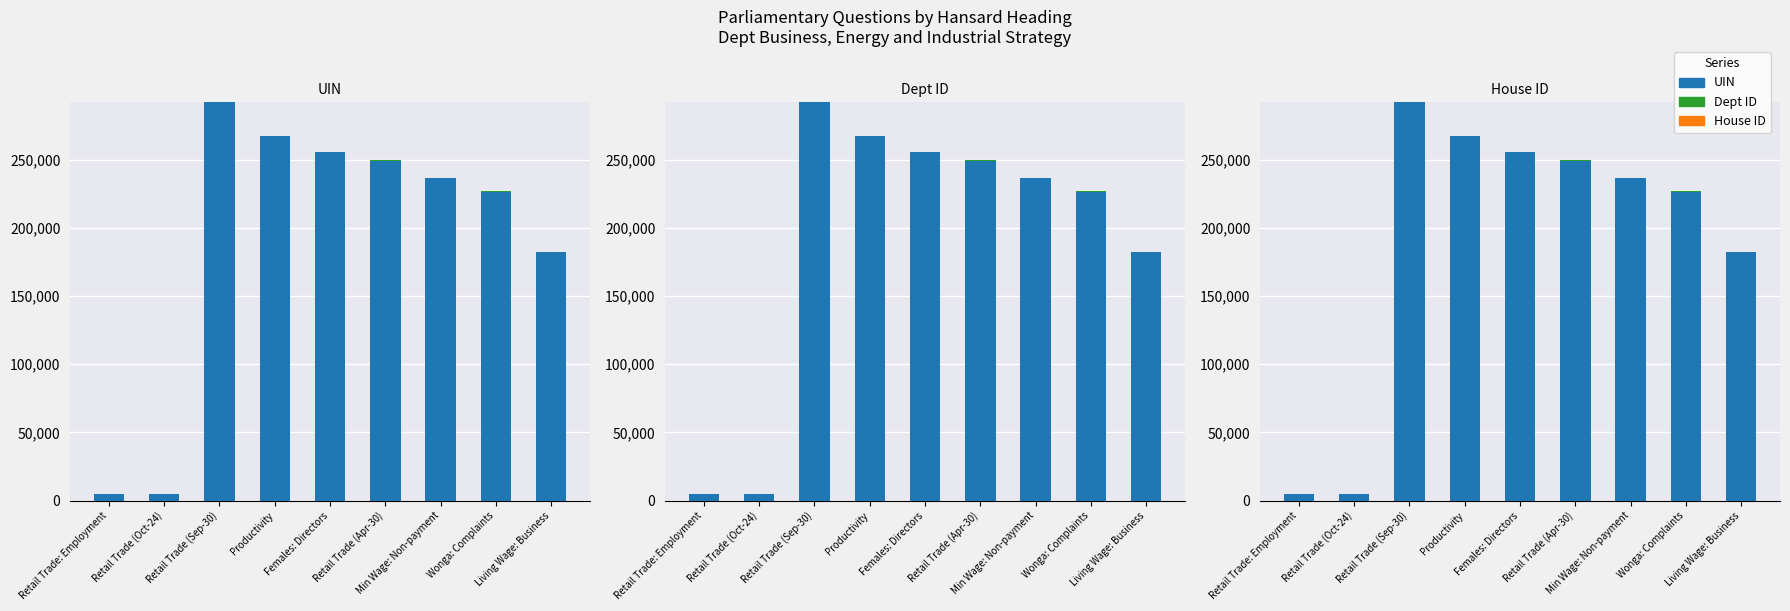

What is the highest value of the Dept ID series?

201